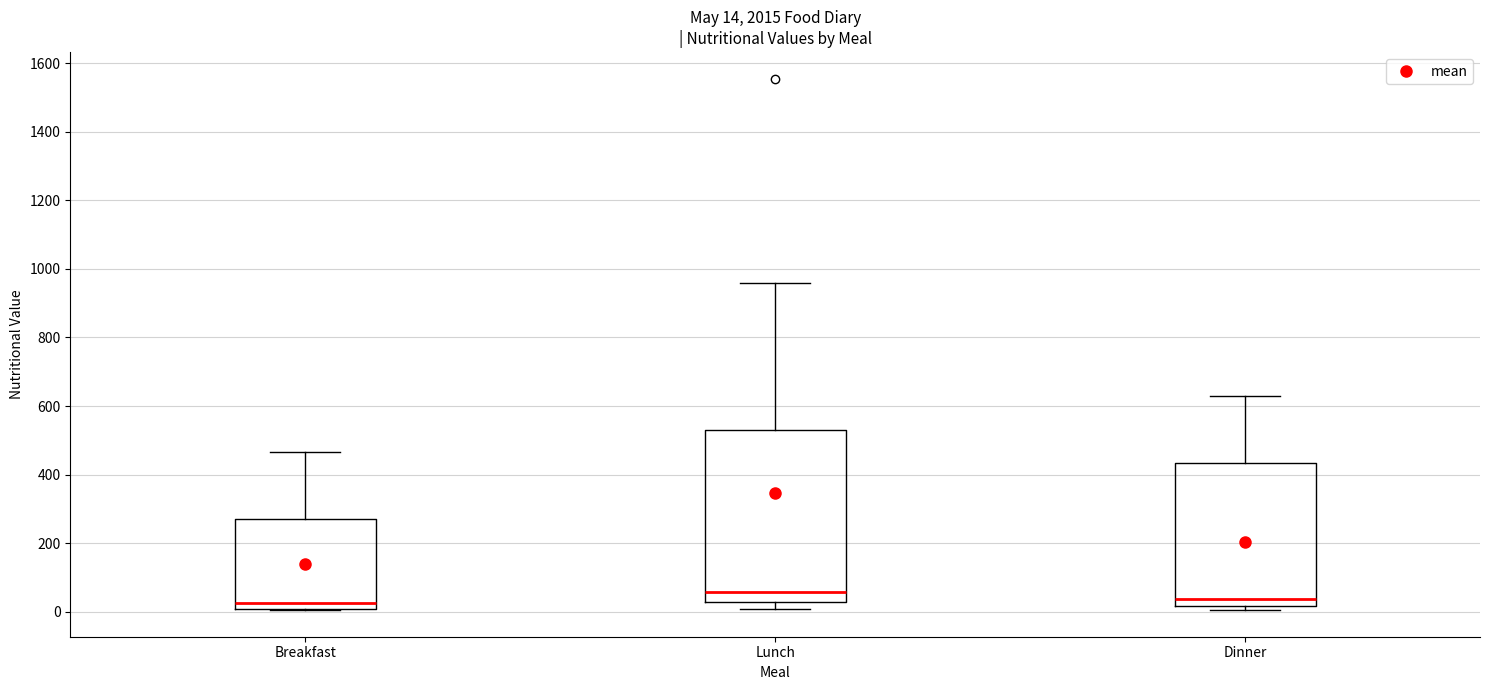

Which box is the tallest, from its lower edge to its upper edge?

Lunch